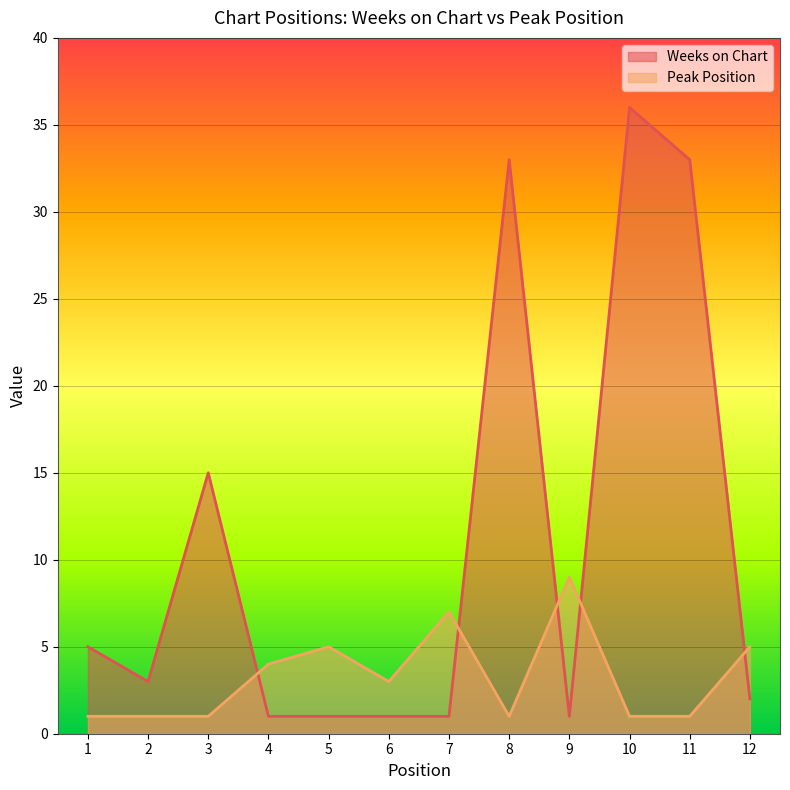

Is the value of Peak Position at 8 greater than the value of Weeks on Chart at 7?

No